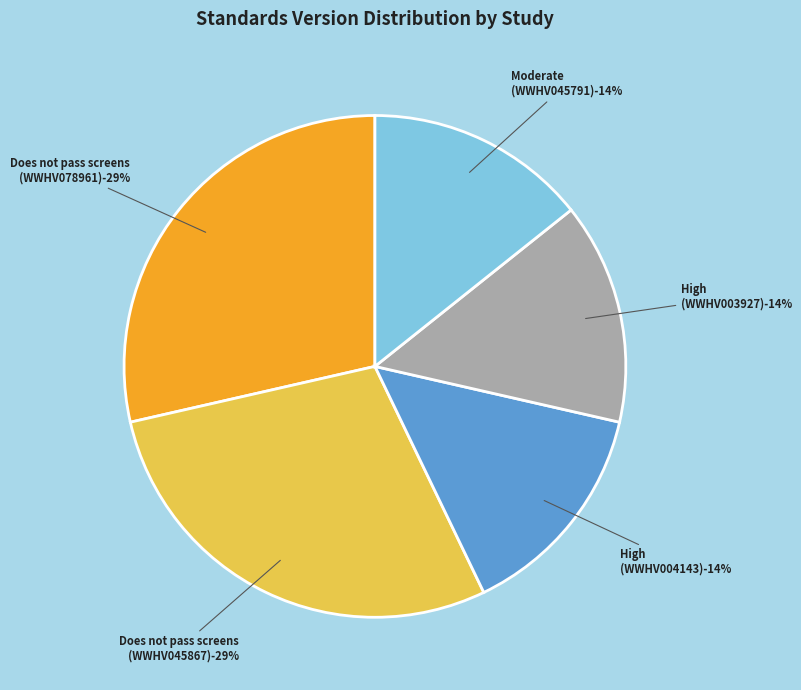

What is the largest slice in the pie chart?

Does not pass screens (WWHV078961)